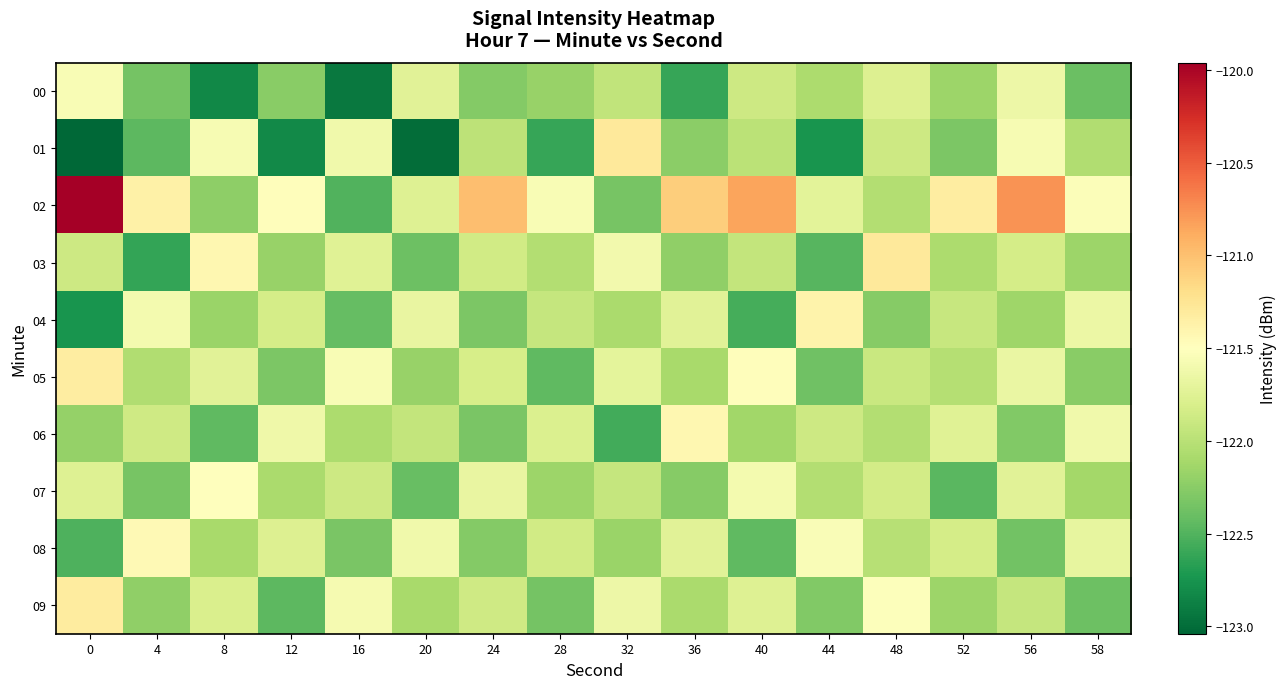

Which series has the widest spread of values?

02